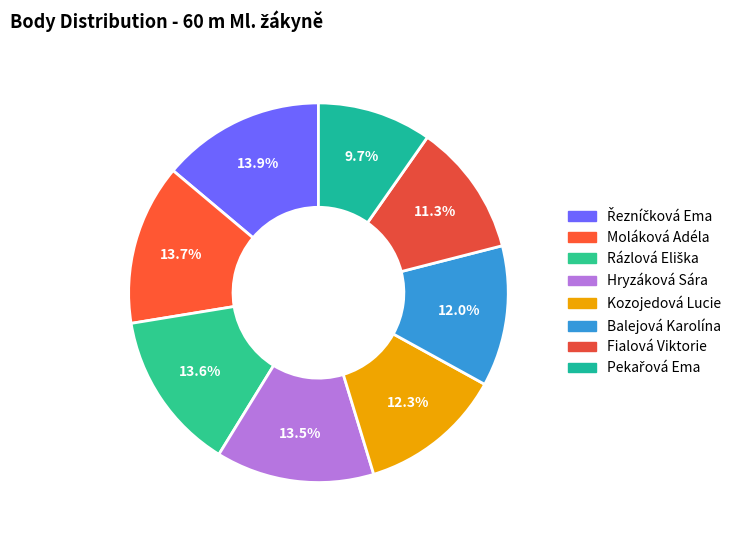

How many segments does this pie chart have?

8